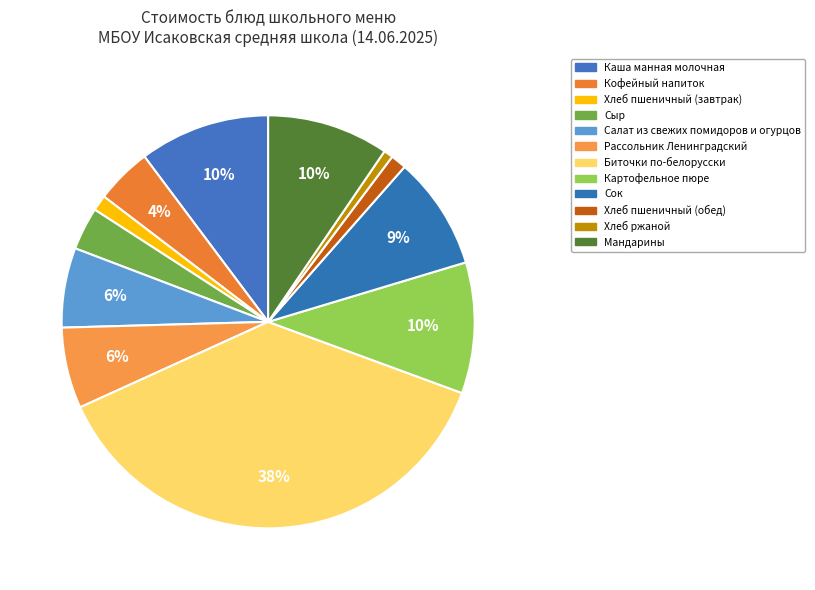

Is there a majority slice in this chart?

No